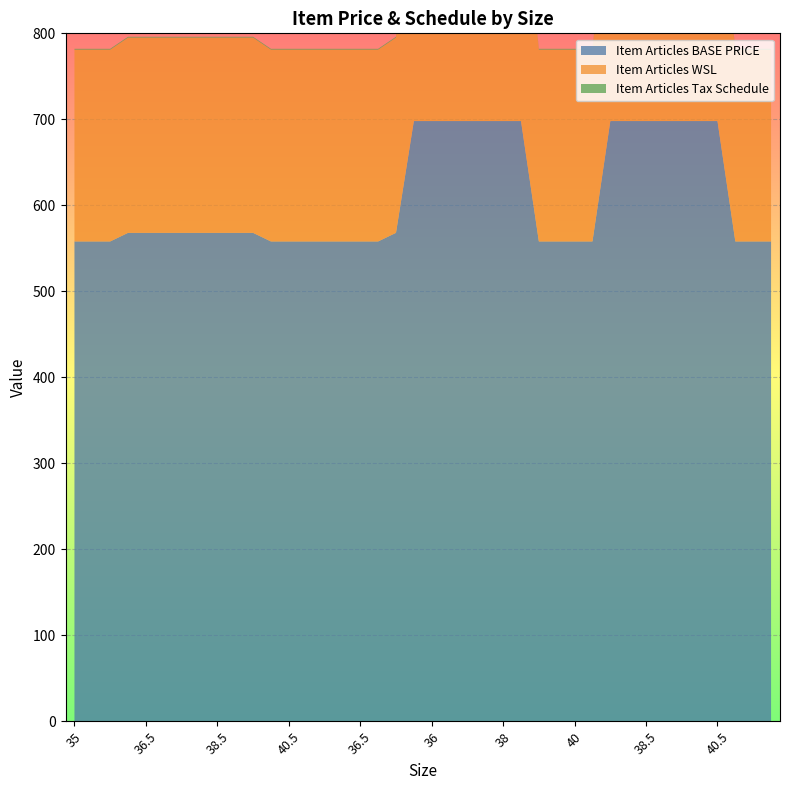

Reading left to right, extract all data points from this chart.

Item Articles BASE PRICE: 558	558	558	568	568	568	568	568	568	568	568	558	558	558	558	558	558	558	568	698	698	698	698	698	698	698	558	558	558	558	698	698	698	698	698	698	698	558	558	558
Item Articles WSL: 223	223	223	227	227	227	227	227	227	227	227	223	223	223	223	223	223	223	227	279	279	279	279	279	279	279	223	223	223	223	279	279	279	279	279	279	279	223	223	223
Item Articles Tax Schedule: 1	1	1	1	1	1	1	1	1	1	1	1	1	1	1	1	1	1	1	1	1	1	1	1	1	1	1	1	1	1	1	1	1	1	1	1	1	1	1	1